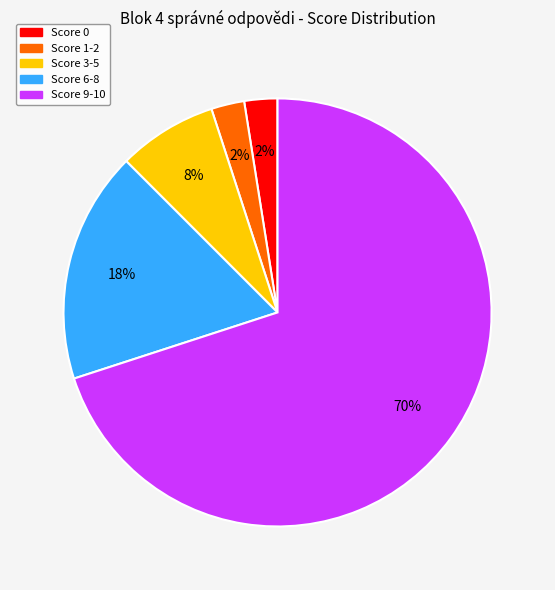

True or false: Score 9-10 accounts for 56% of the total.

False